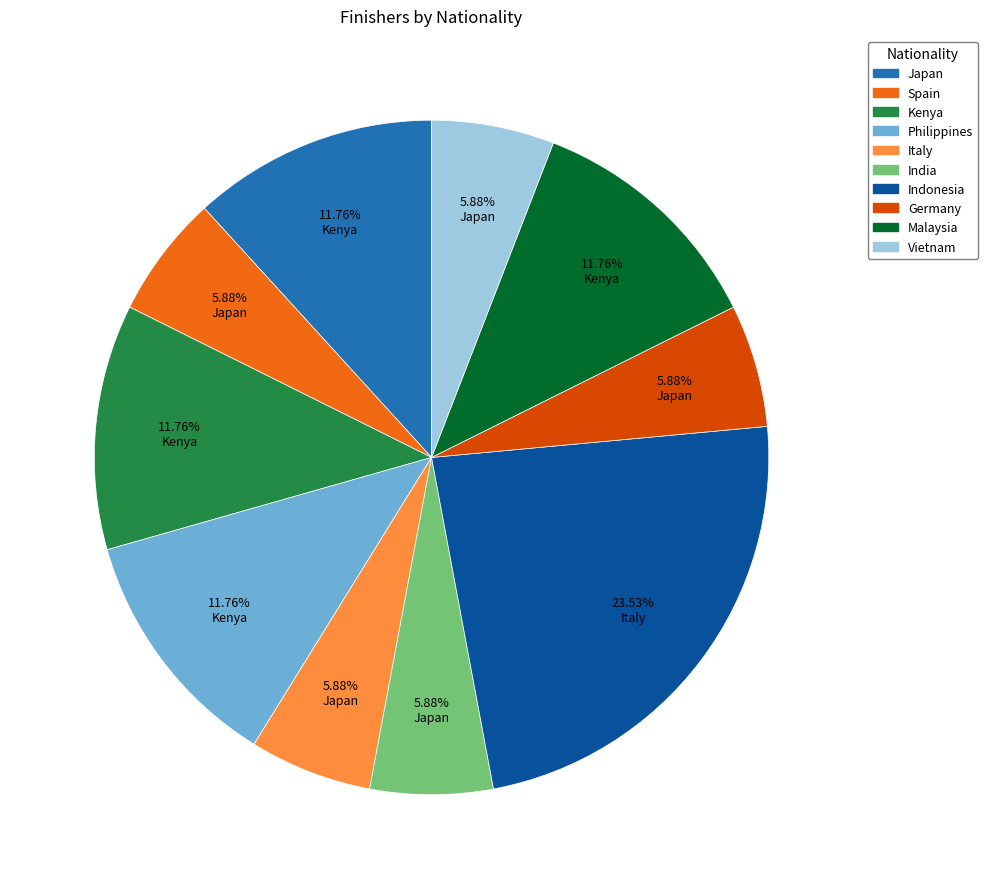

To the nearest percent, what is the difference between the largest and smallest slice percentages?

18%